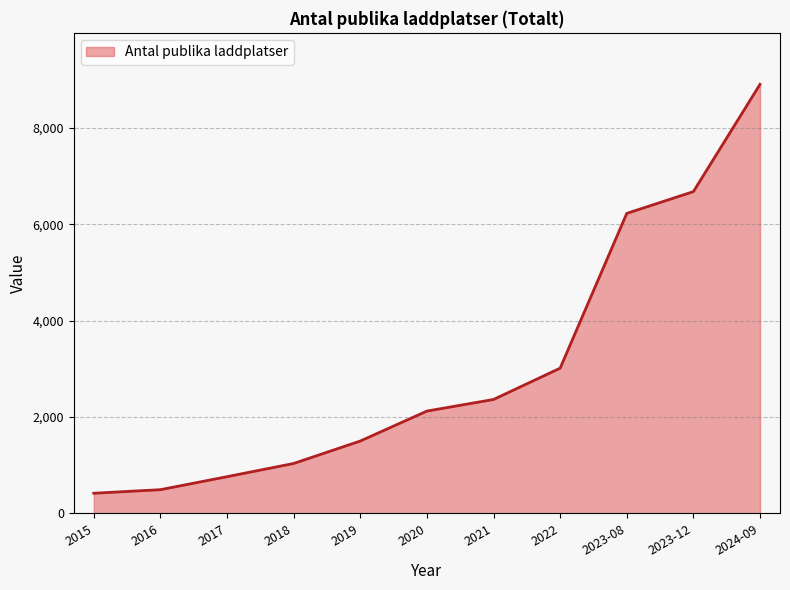

What is the difference between the maximum and minimum values?

8491